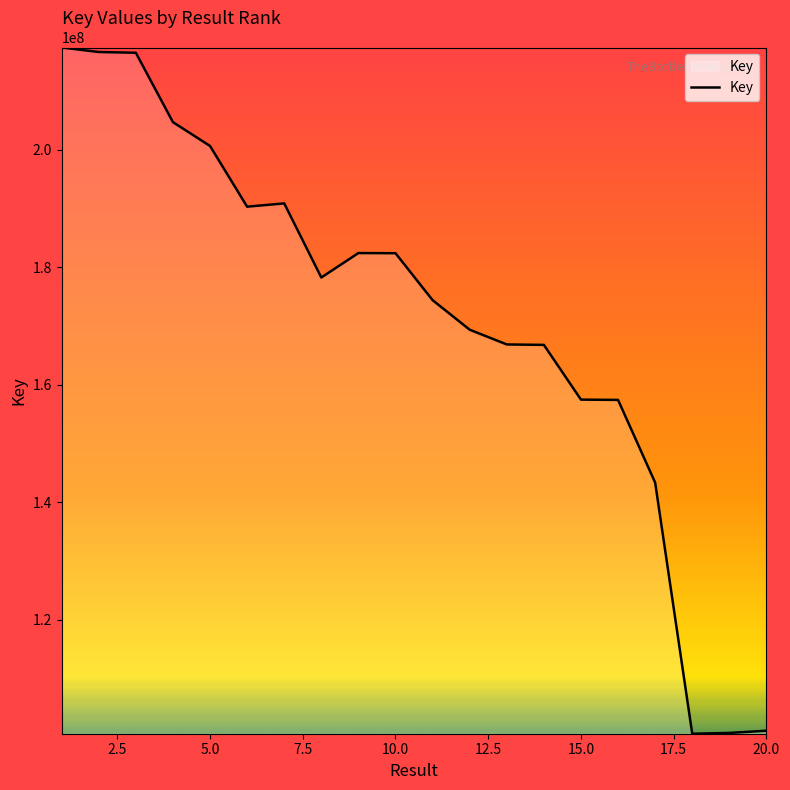

What is the maximum value shown in the chart?

217354660